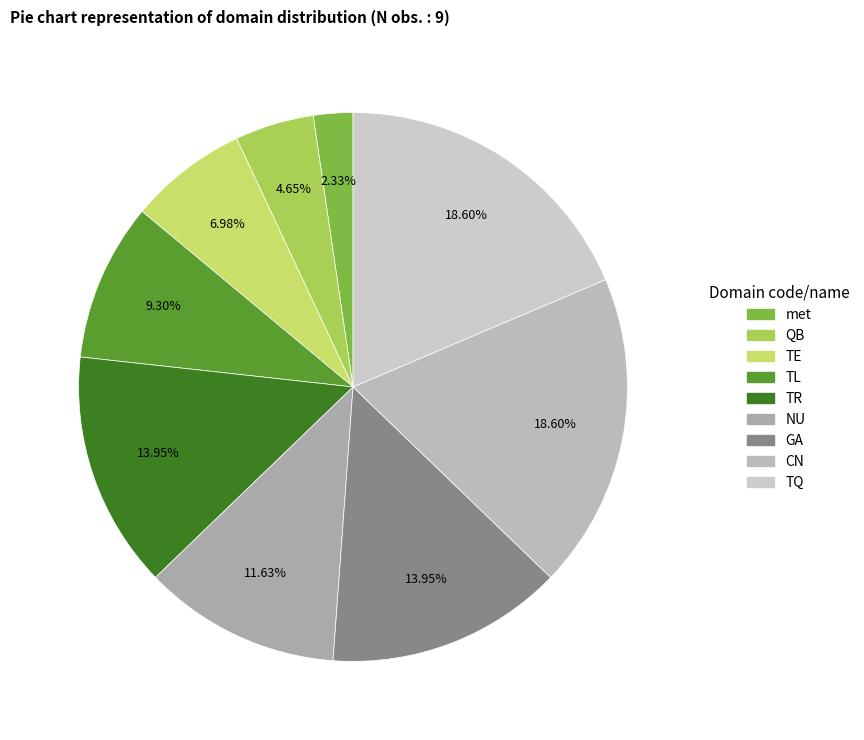

Combined, what portion of the pie is TE and NU?

18.6%